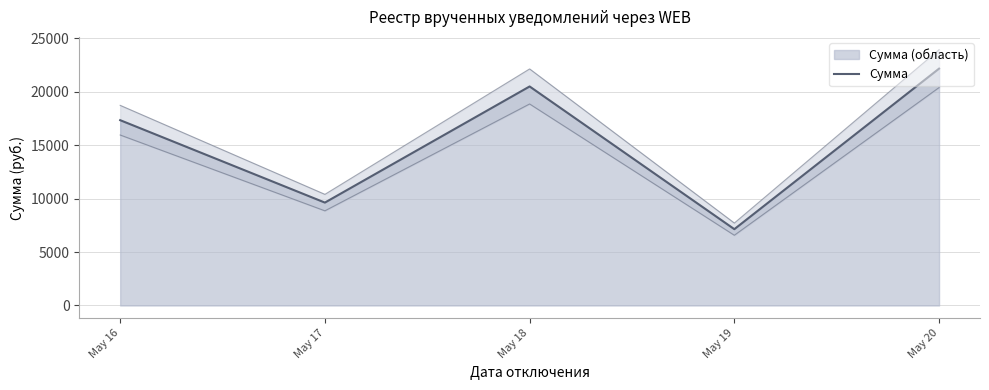

At which label does the data first exceed 17326?

May 16